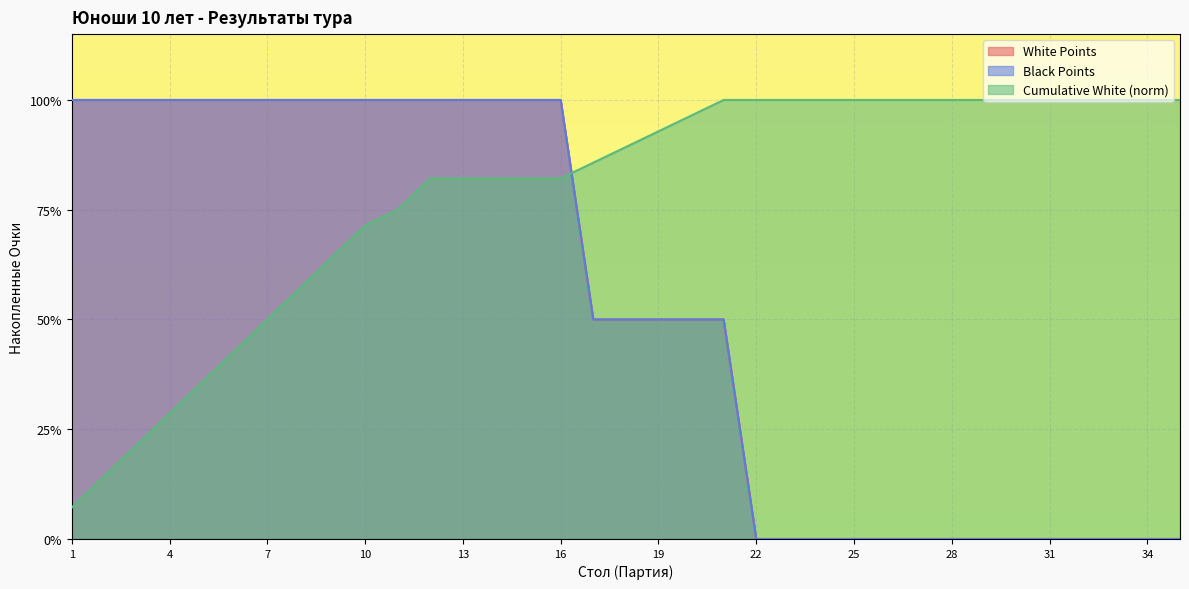

Count the number of categories in the chart.

35